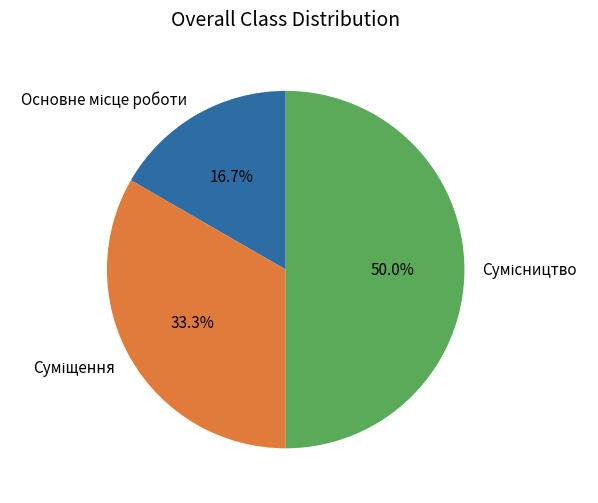

What percentage is the Суміщення slice, to the nearest percent?

33%